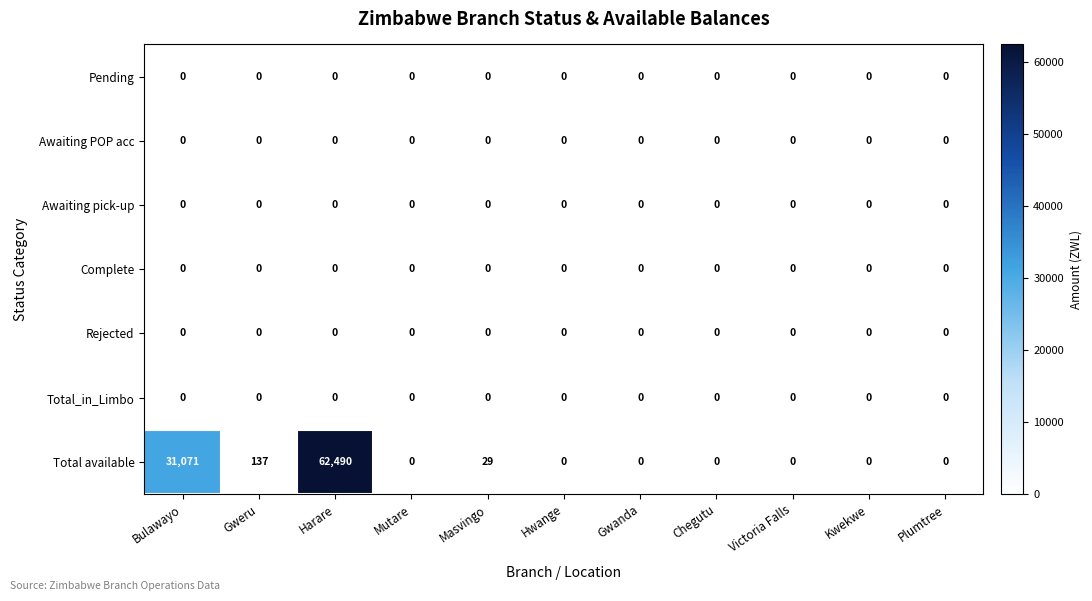

What is the spread (max minus min) of values at Harare?

62490